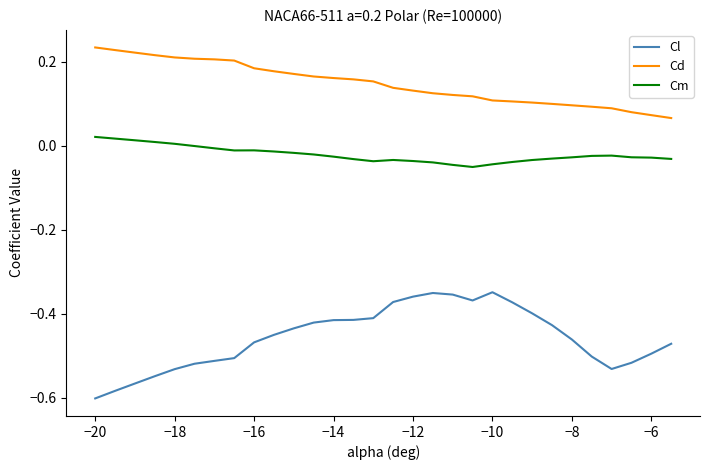

Which series has the largest range (max minus min)?

Cl